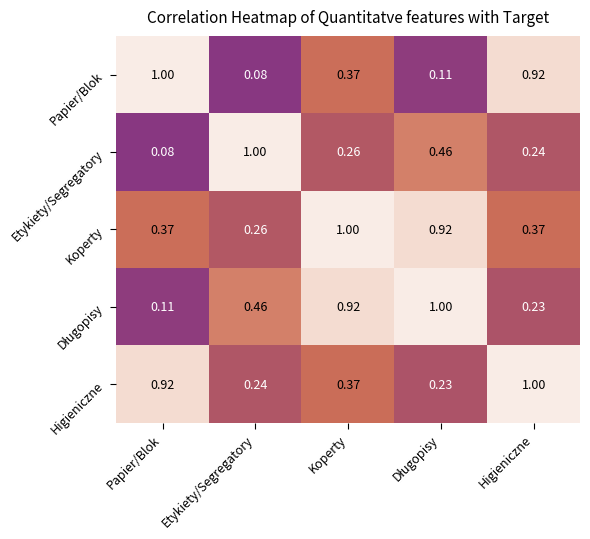

At which label is Koperty closest to 0?

Etykiety/Segregatory